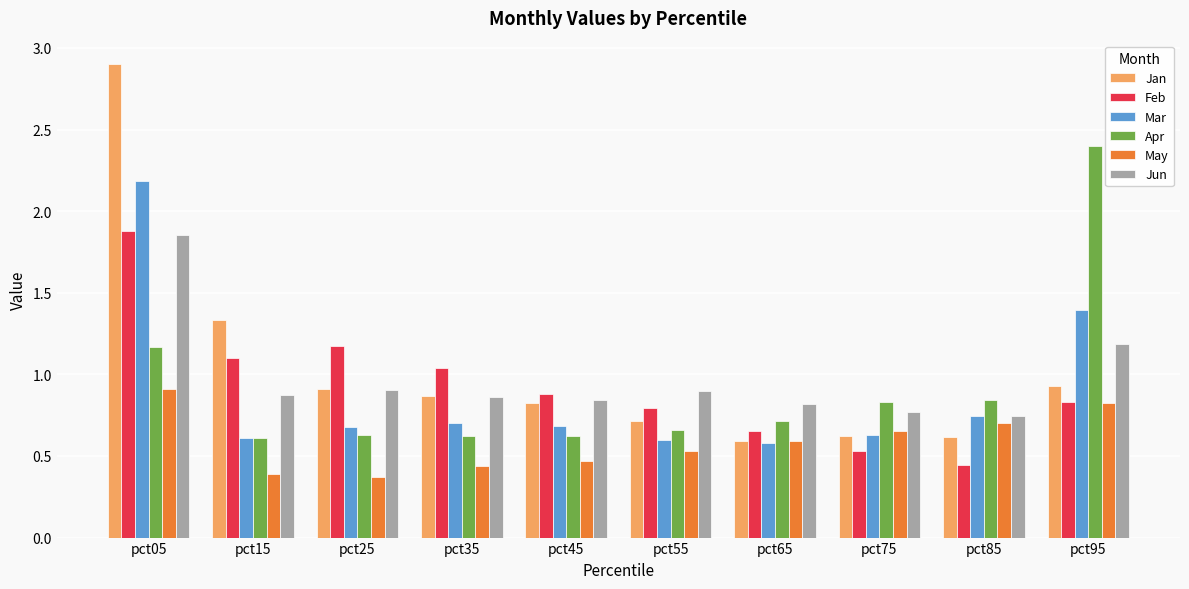

Which label corresponds to the largest value in the chart?

pct05